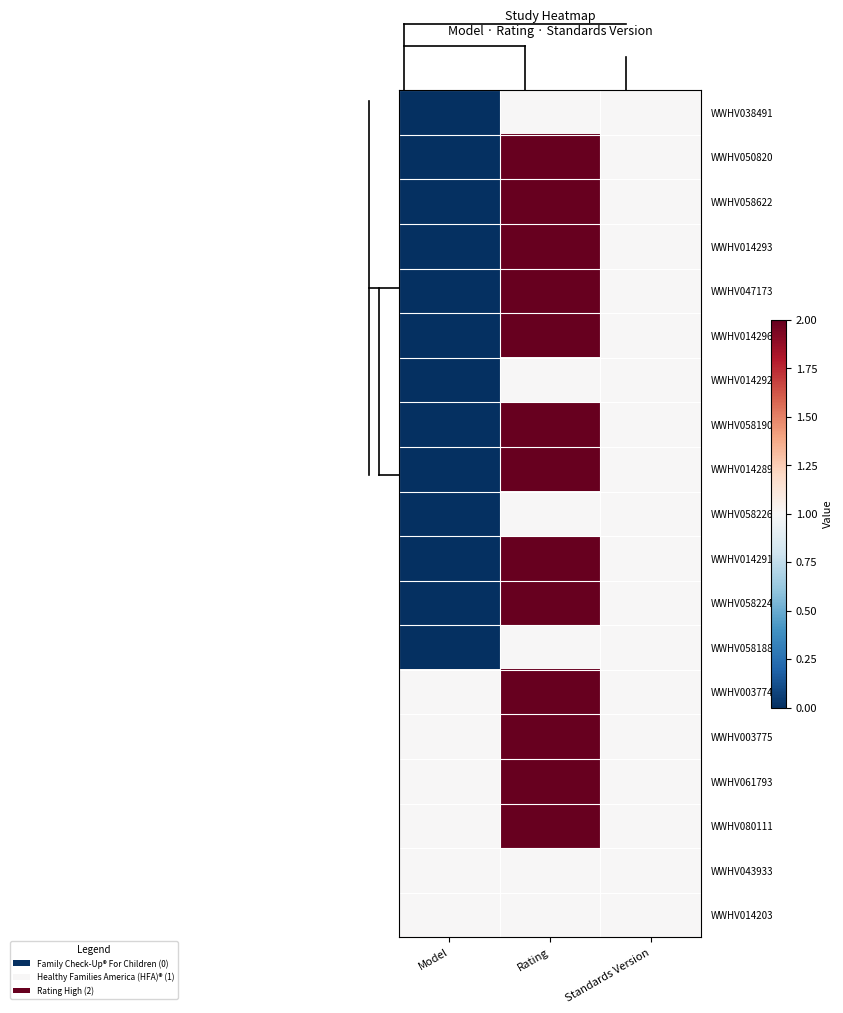

Which series has the largest range (max minus min)?

WWHV050820